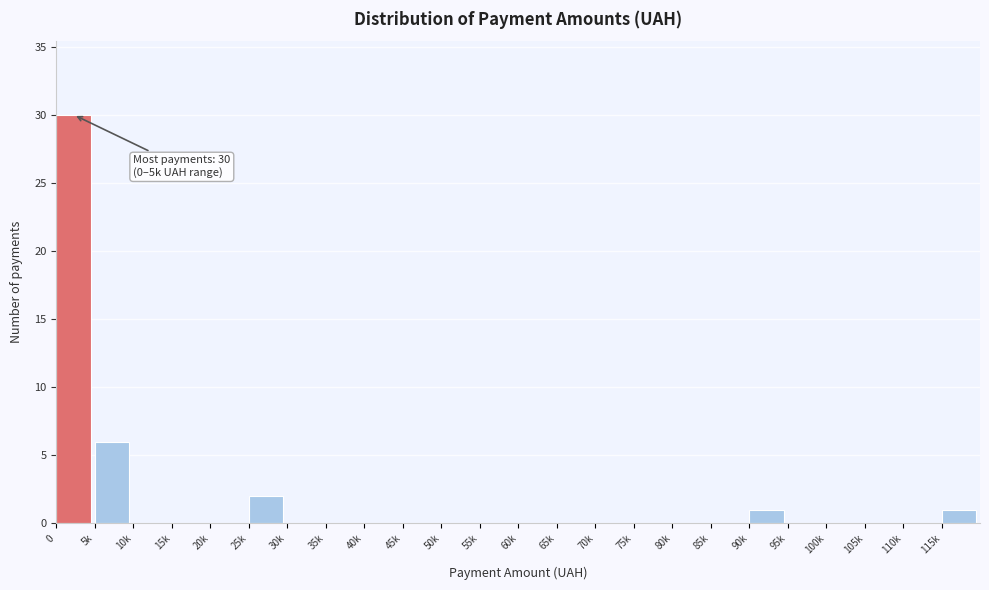

Reading left to right, what are all the values shown in this chart?

0=30	5k=6	10k=0	15k=0	20k=0	25k=2	30k=0	35k=0	40k=0	45k=0	50k=0	55k=0	60k=0	65k=0	70k=0	75k=0	80k=0	85k=0	90k=1	95k=0	100k=0	105k=0	110k=0	115k=1